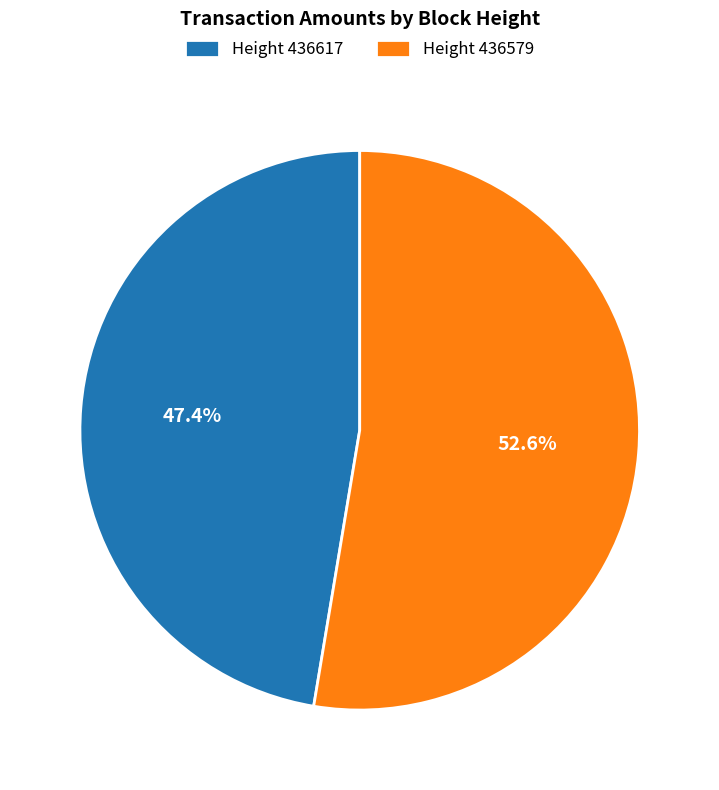

Does any single category account for the majority?

Yes